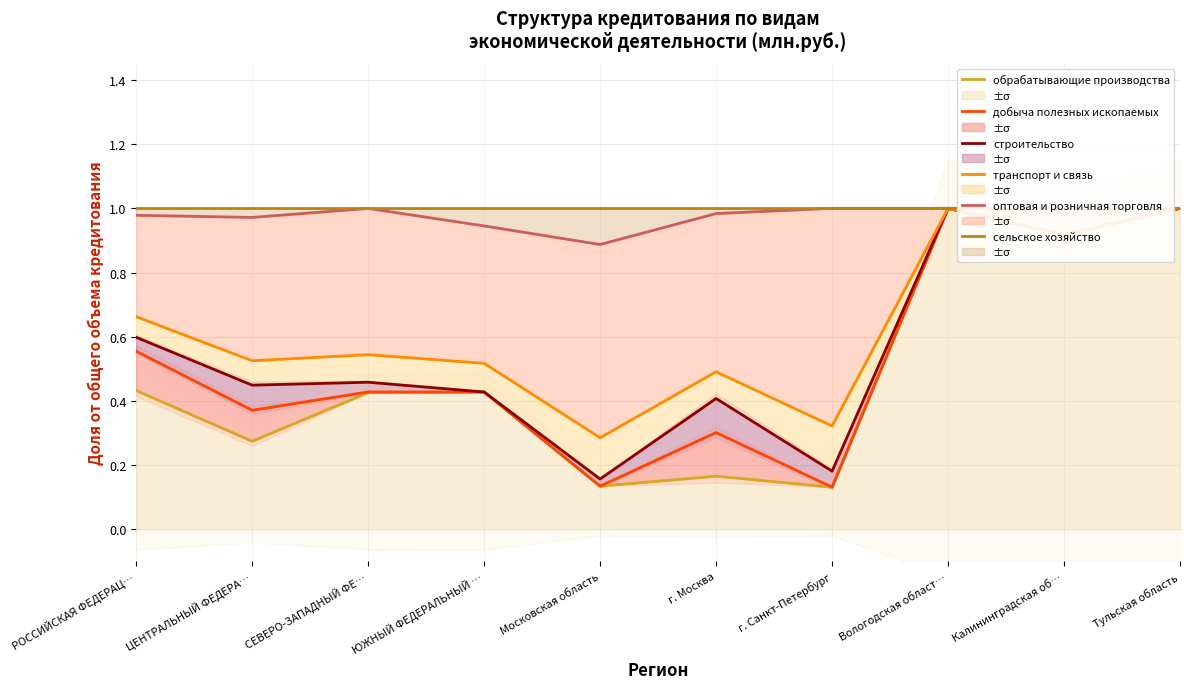

How many lines are shown in the chart?

6